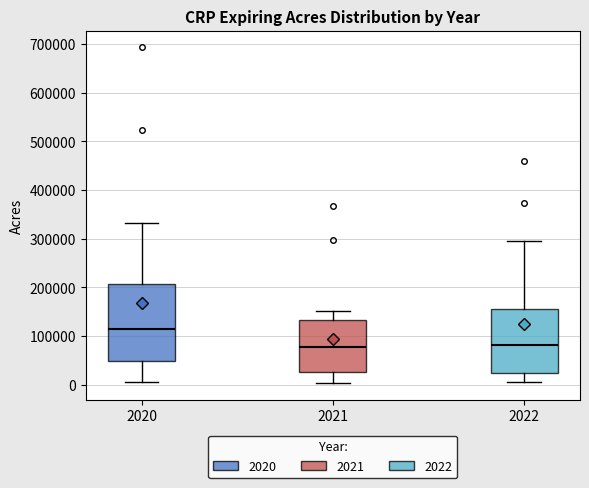

Where is the lower edge of the box at x = 2020 on the y-axis? The values are not printed on the chart, so give them approximately, as read against the axis.

50000